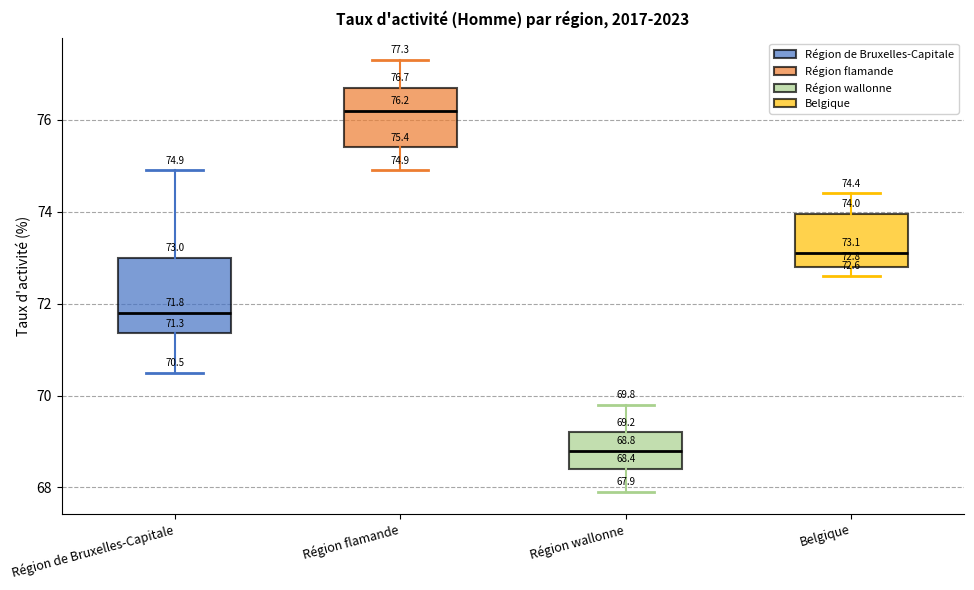

Which box has the highest median line?

Région flamande